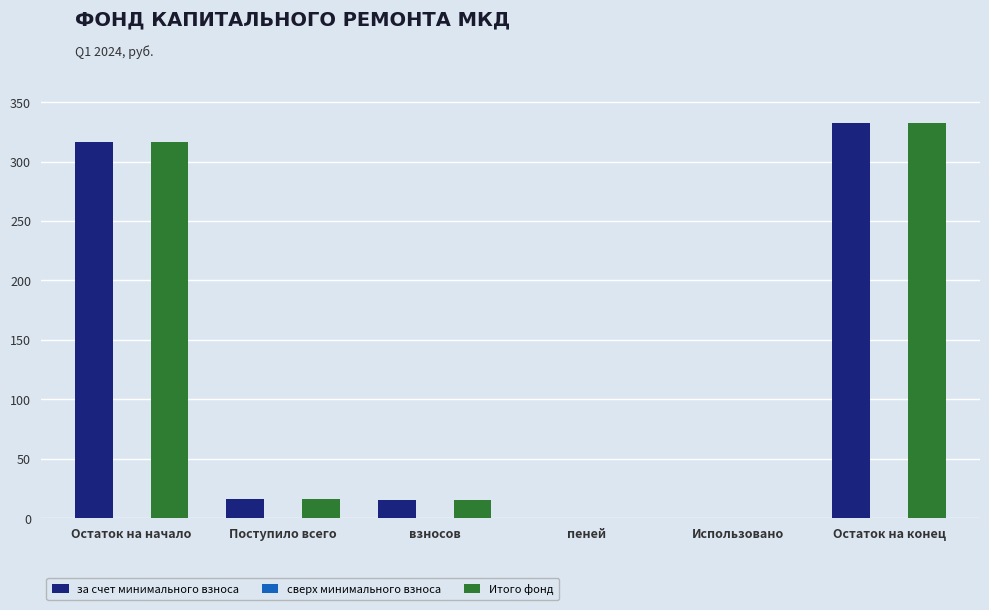

Is it true that Итого фонд equals 316.7 at Остаток на начало?

True